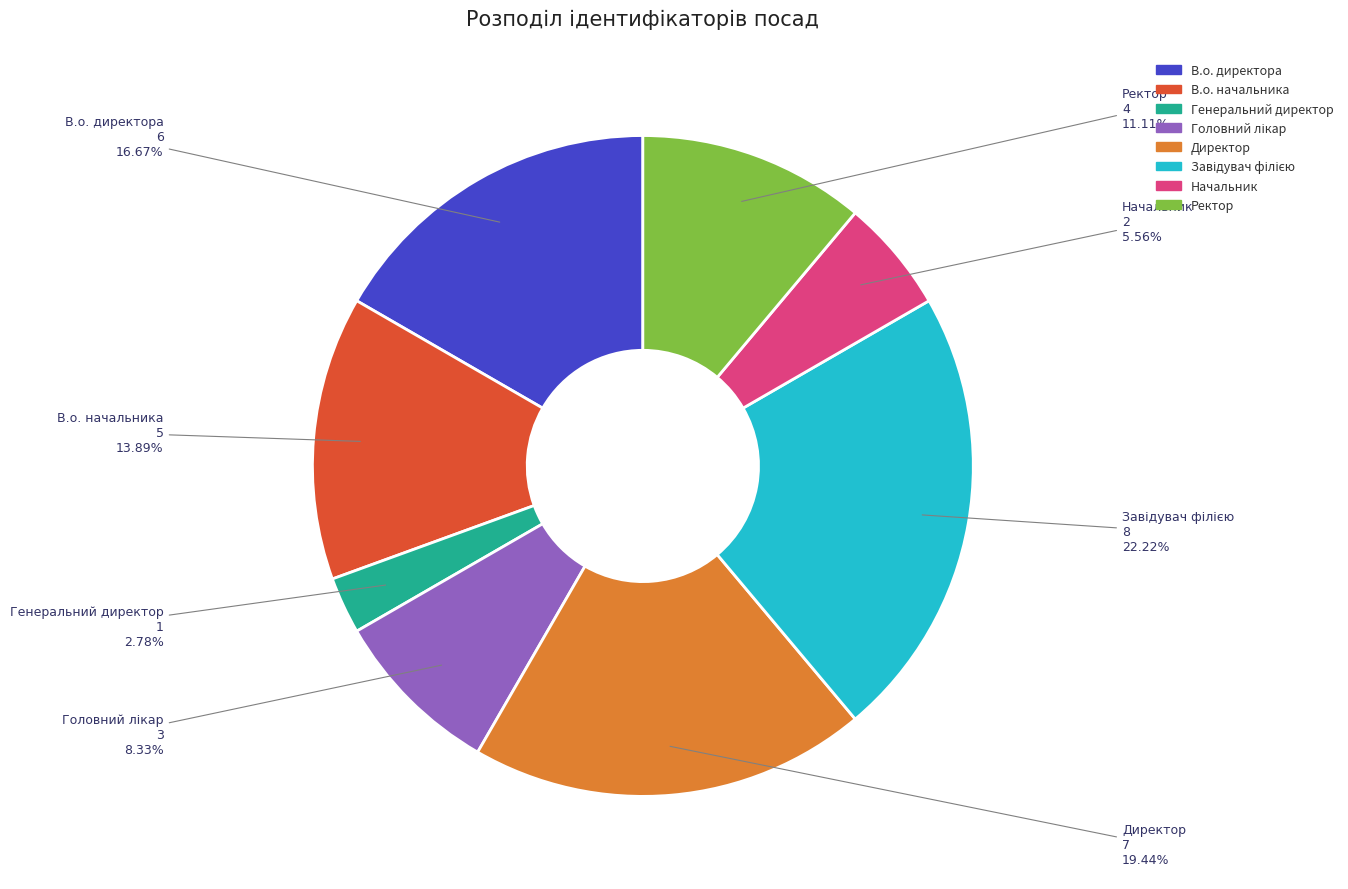

How many slices are in this pie chart?

8